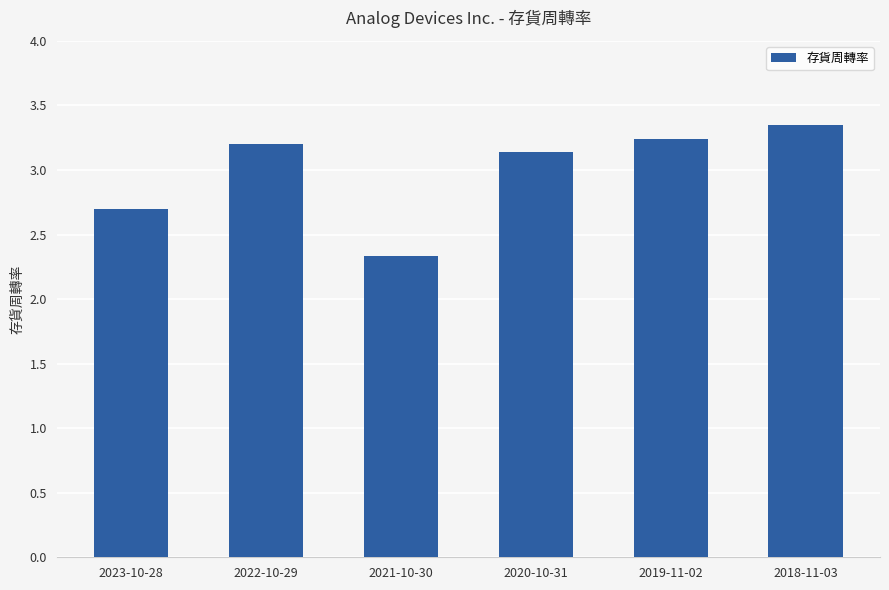

List the labels in order of value, largest first.

2018-11-03, 2019-11-02, 2022-10-29, 2020-10-31, 2023-10-28, 2021-10-30